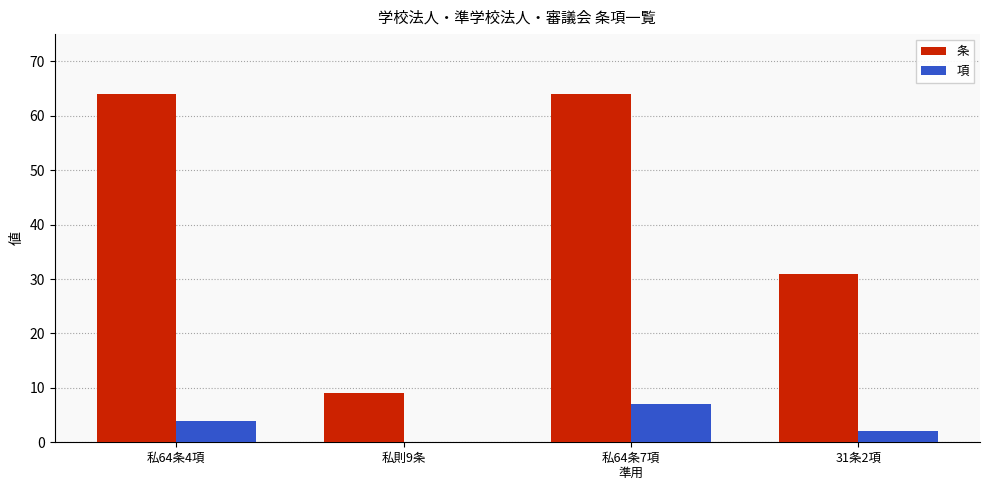

How many series are shown in this chart?

2